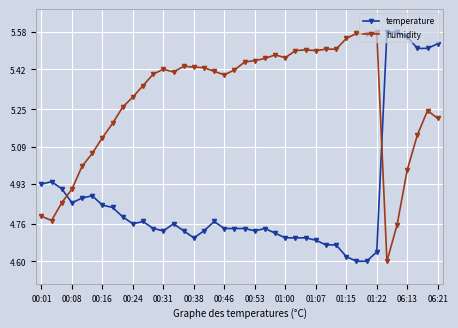

Which series has the largest total across all categories?

humidity